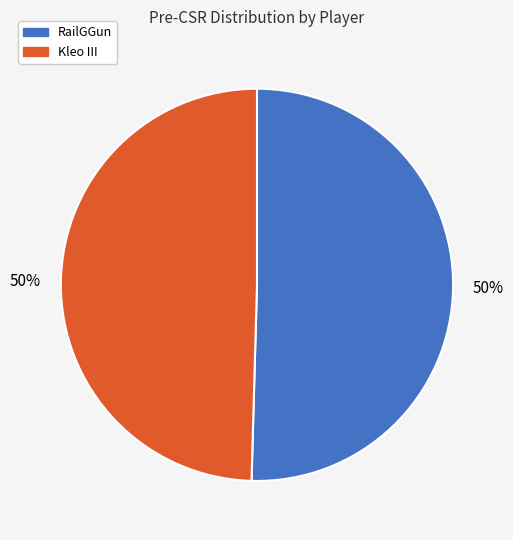

Approximately how many times larger is the value at RailGGun compared to Kleo III?

1.0